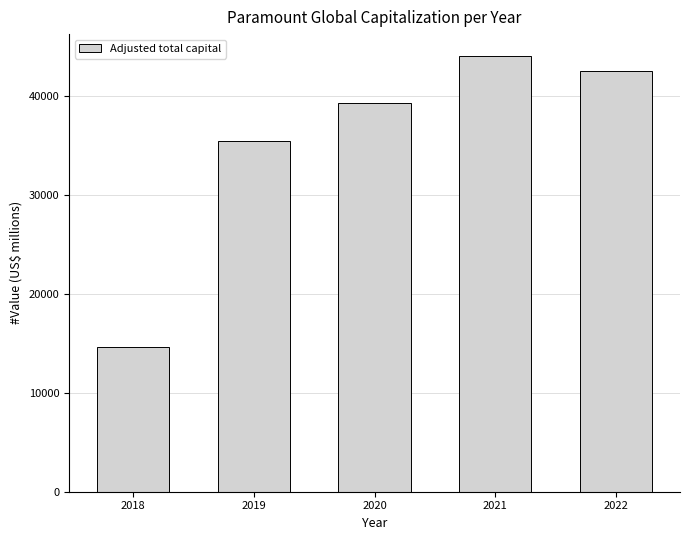

Reading left to right, transcribe all the data shown in this chart.

2018=14644	2019=35420	2020=39237	2021=44036	2022=42480